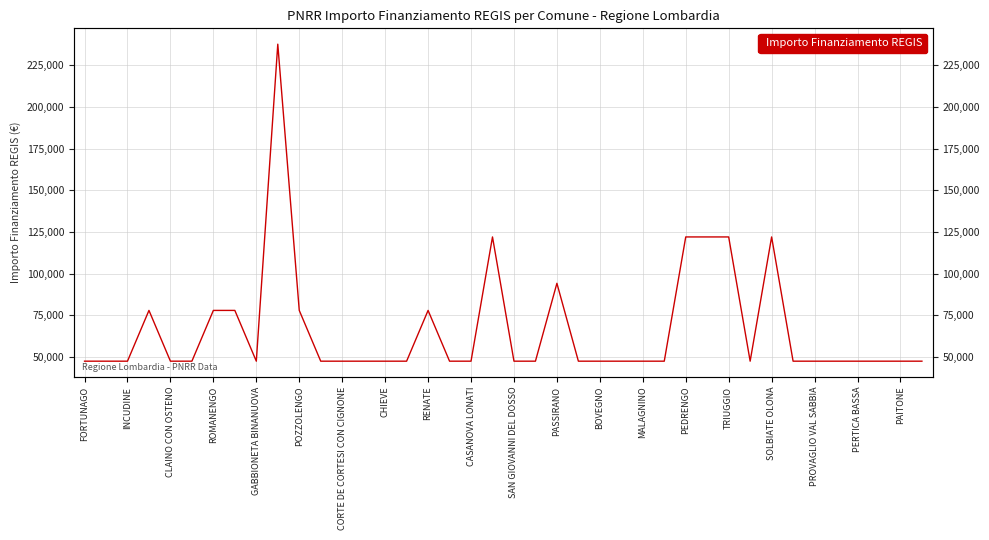

The value at PEDRENGO is 121992. True or false?

True